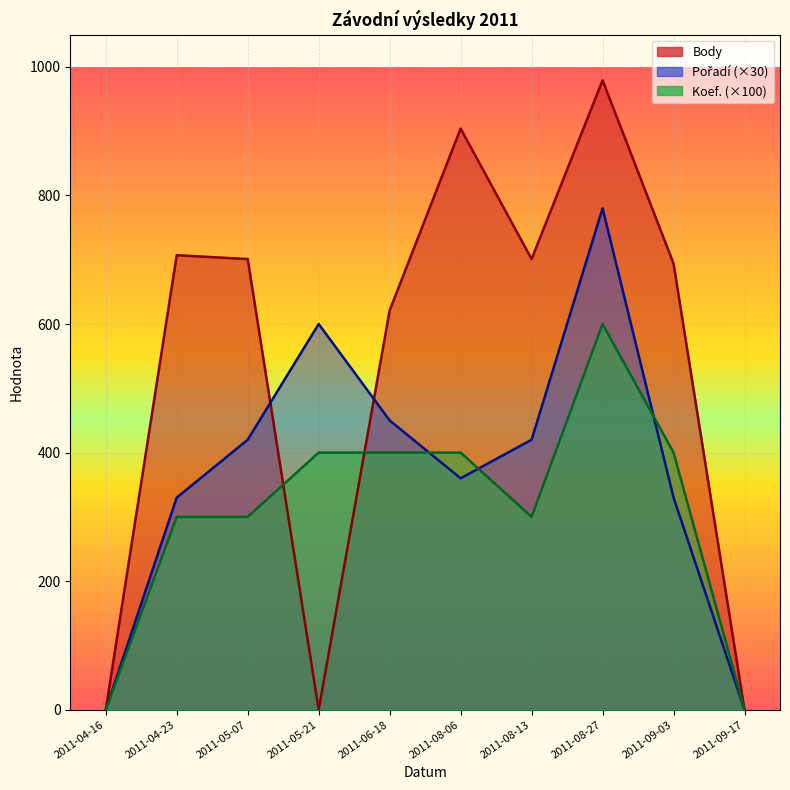

Between 2011-08-27 and 2011-08-13, which is larger?

2011-08-27